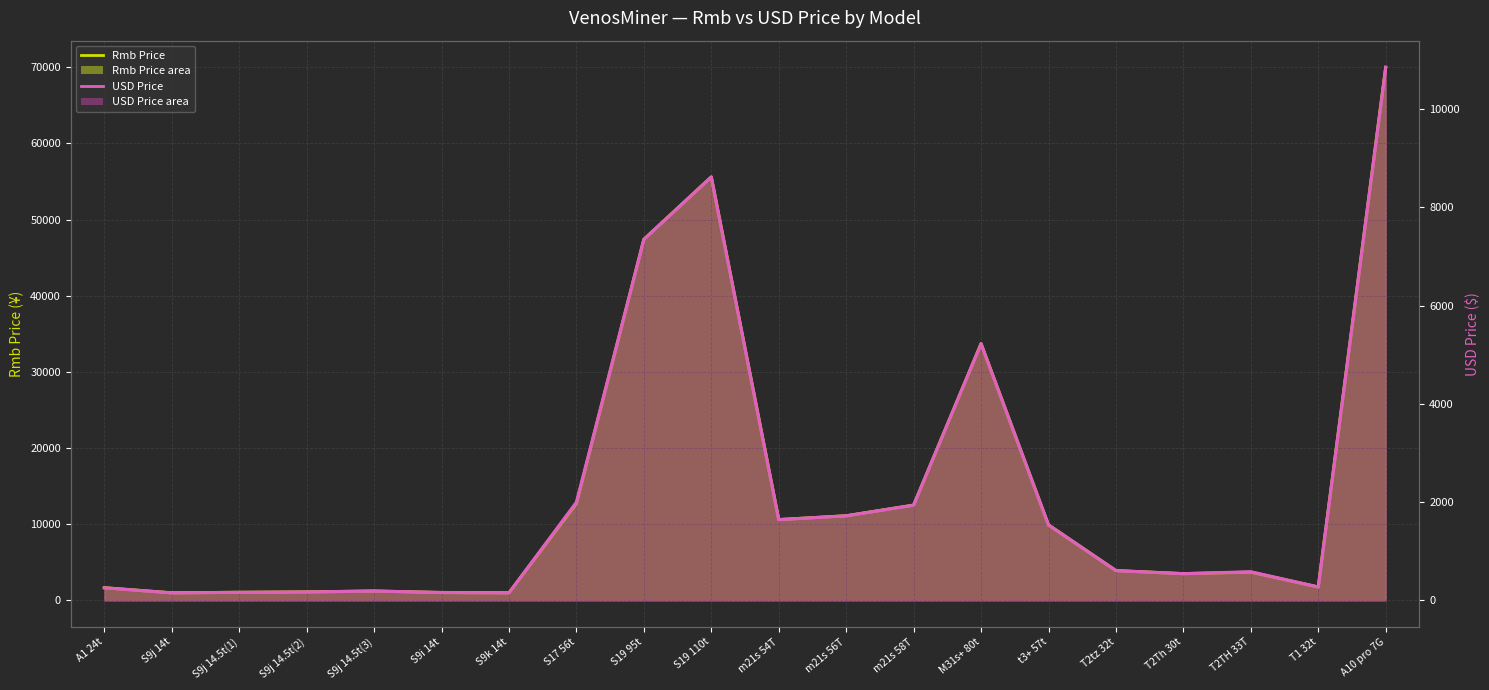

At which category does USD Price (line) reach its first local peak?

S9j 14.5t(3)